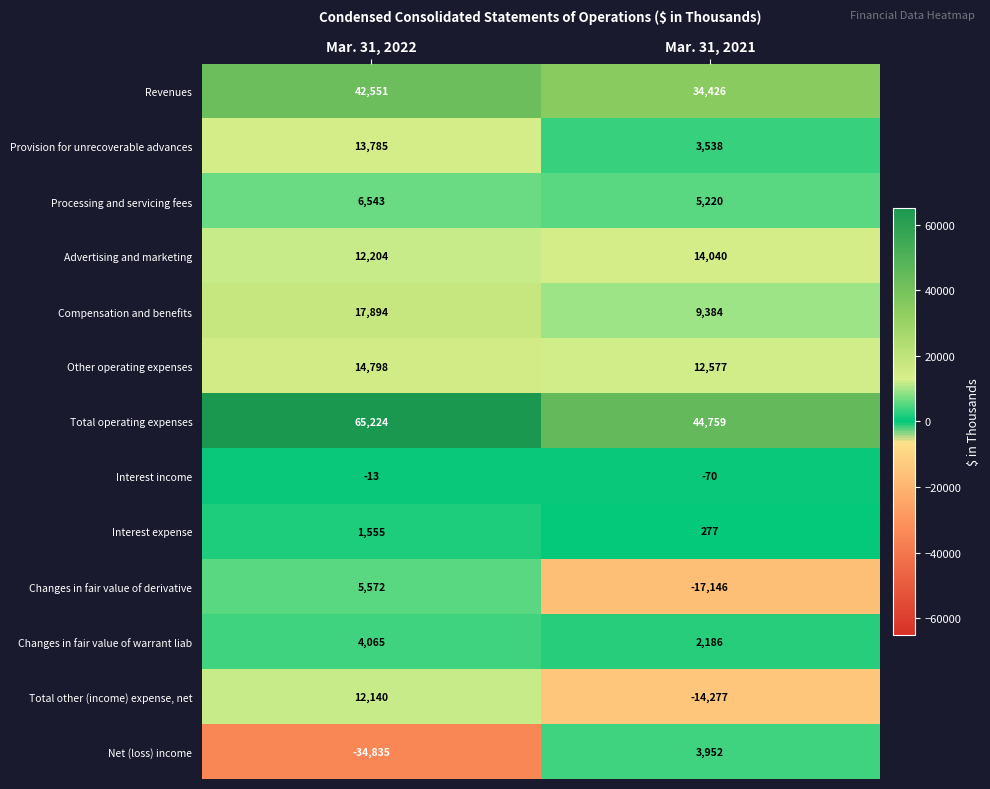

Between Mar. 31, 2022 and Mar. 31, 2021, which series saw the biggest shift?

Net (loss) income